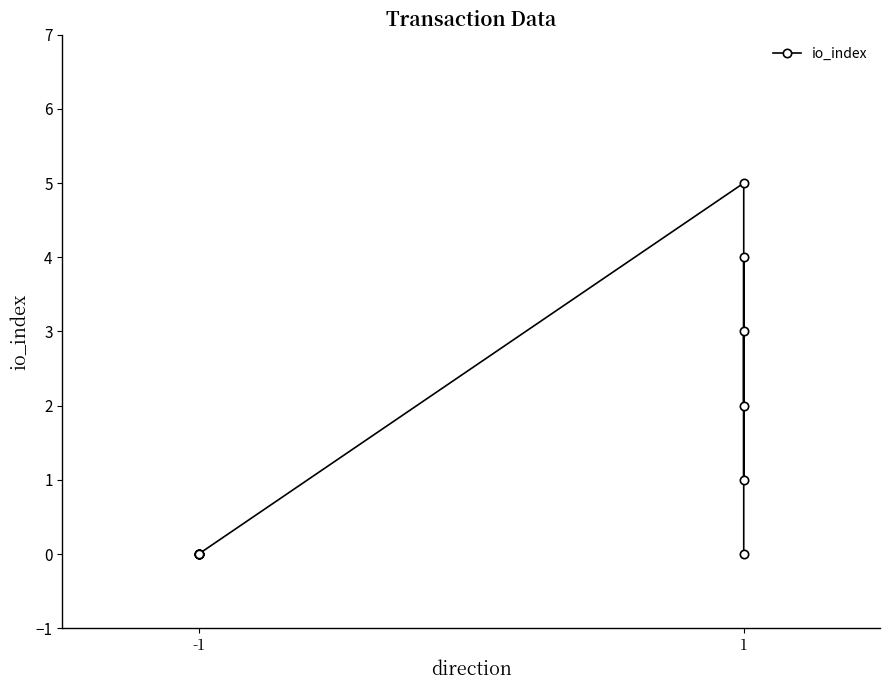

How many lines are shown in the chart?

1